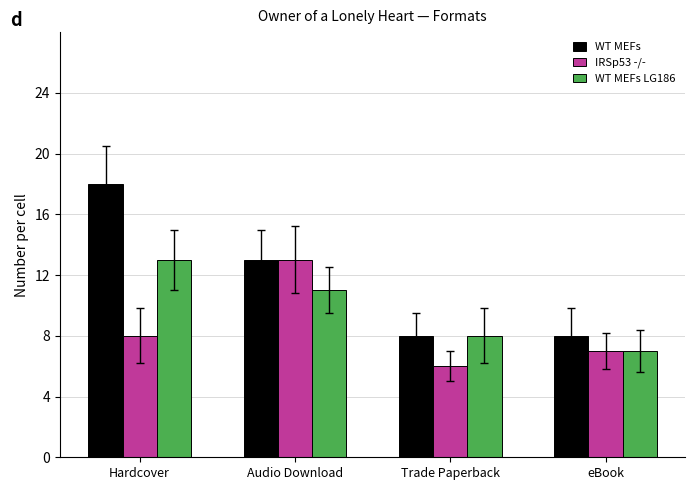

What is the minimum value for WT MEFs?

8